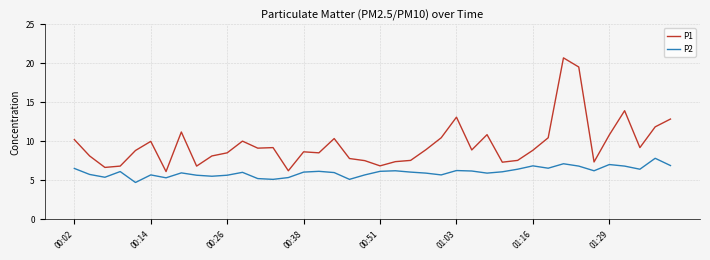

Which series has the largest range (max minus min)?

P1